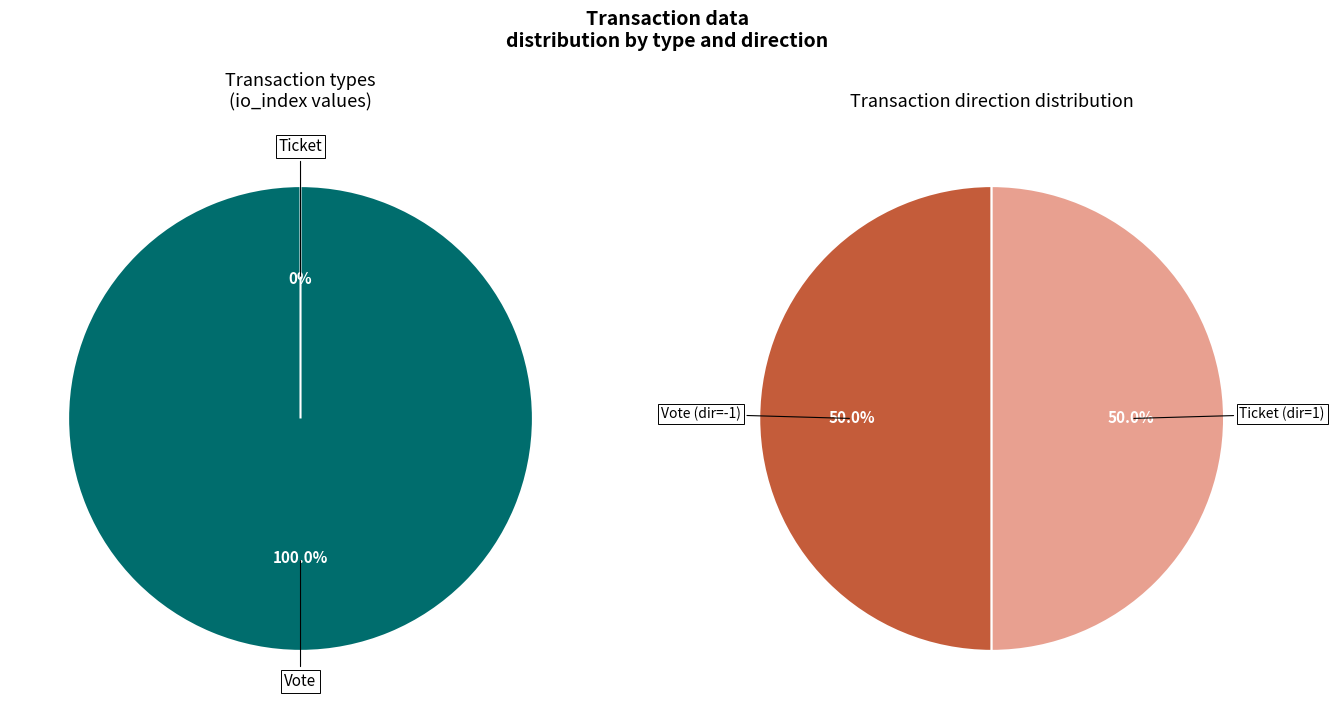

Which has a higher value, Ticket or Vote?

Vote